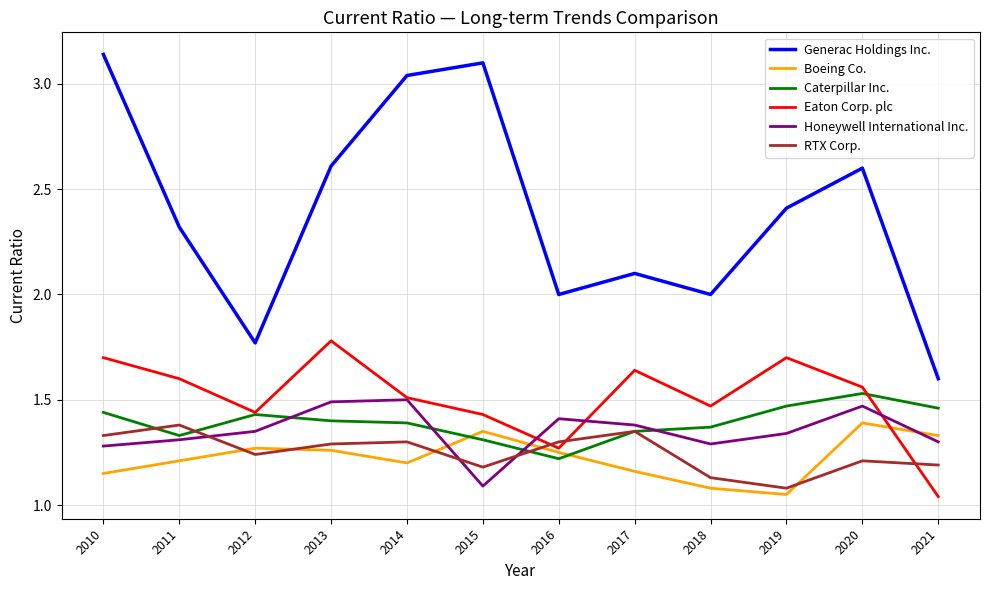

Is the value of Caterpillar Inc. at 2012 greater than the value of RTX Corp. at 2014?

Yes